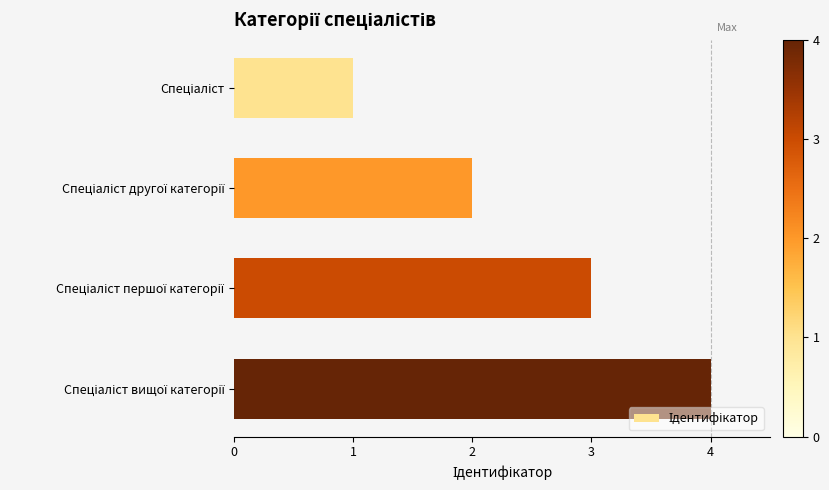

What is the greatest value displayed?

4